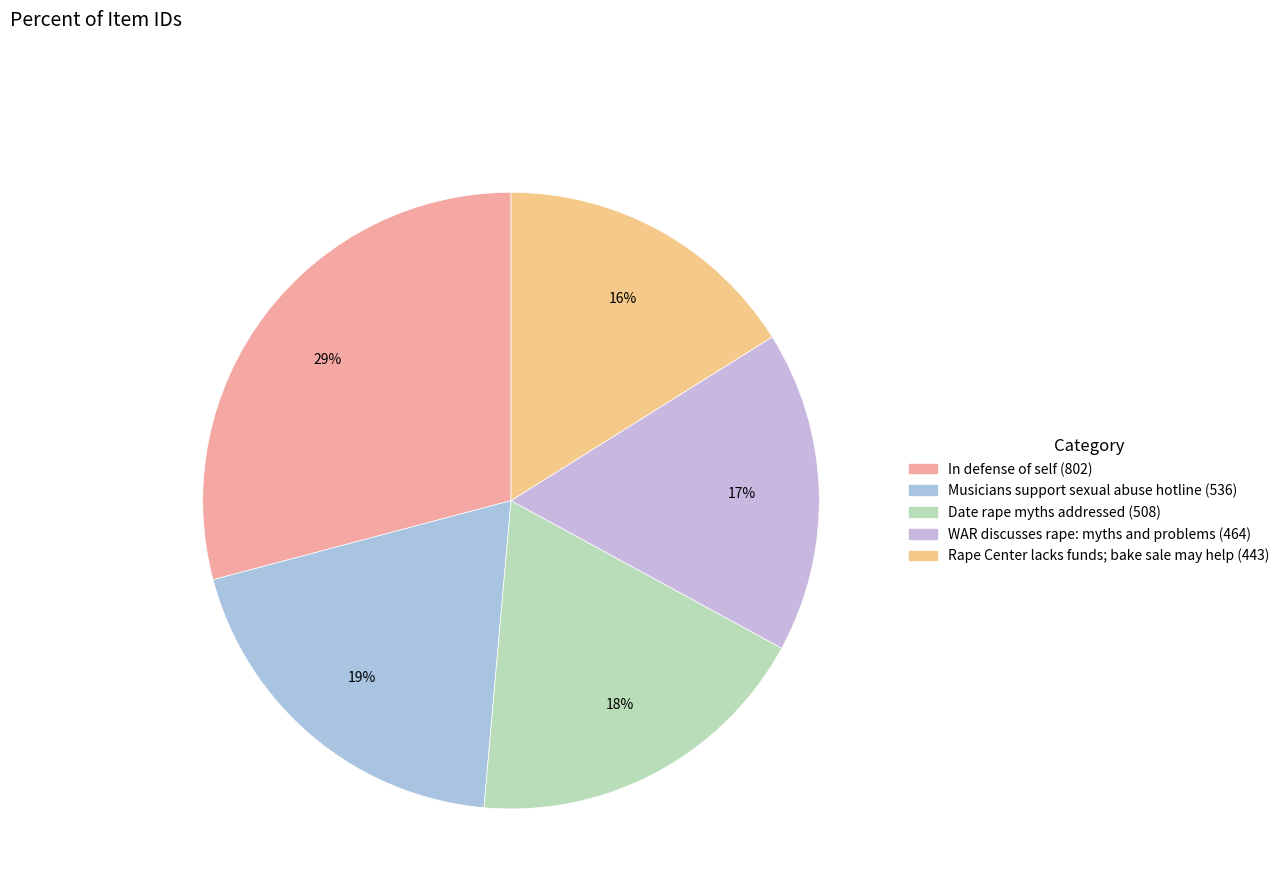

Is there a majority slice in this chart?

No